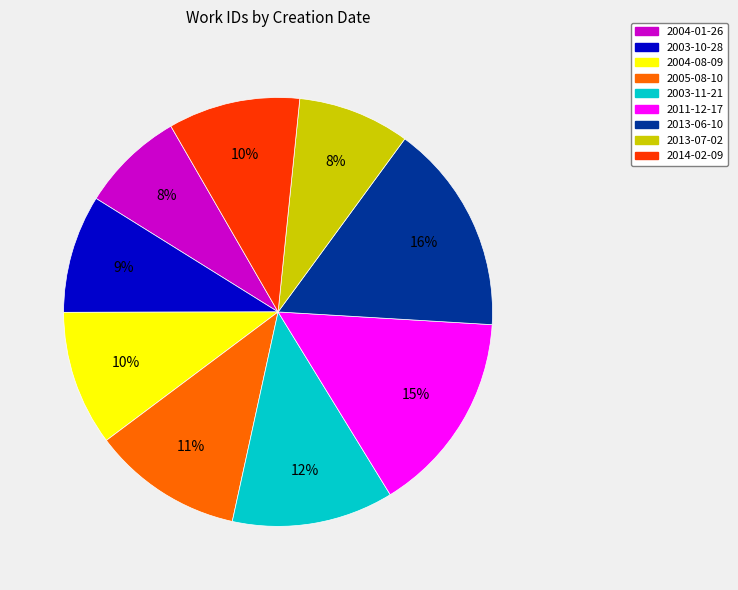

Approximately how many times larger is the value at 2003-11-21 compared to 2004-08-09?

1.2